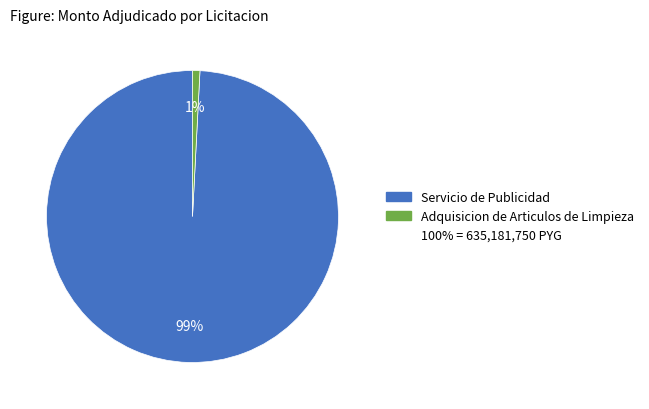

To the nearest percent, what is the average slice percentage?

50%